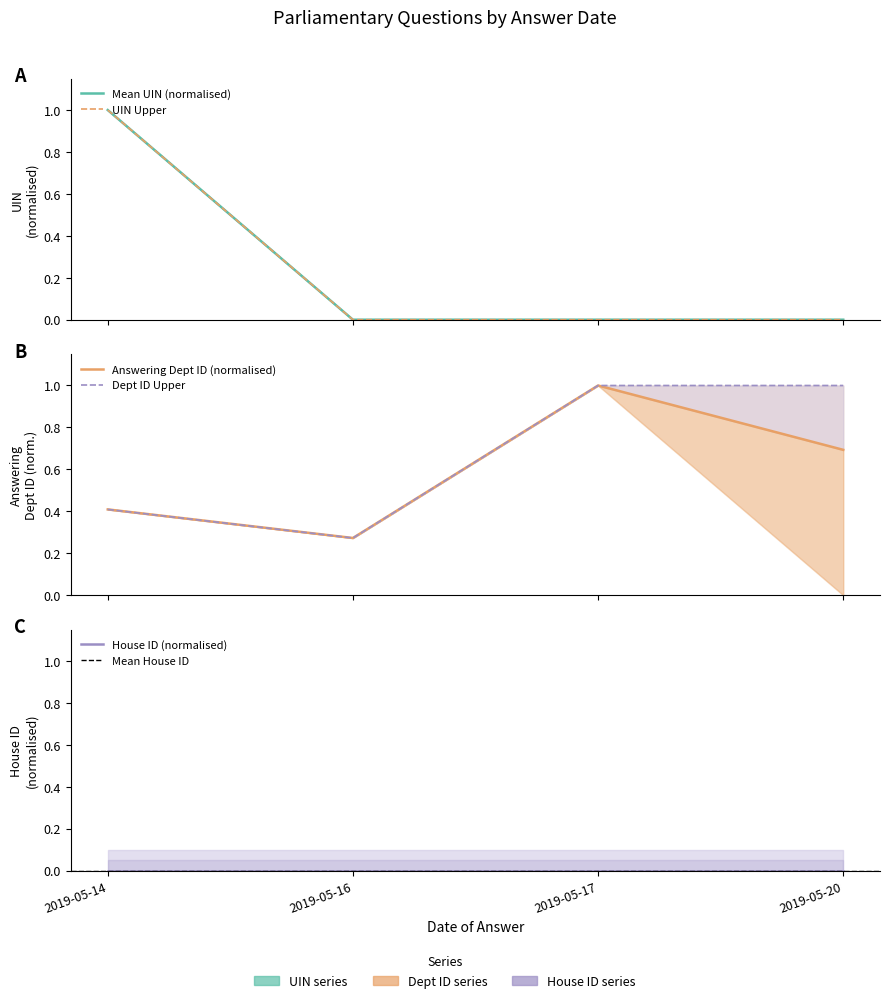

Is the value of Answering Dept ID at 2019-05-14 greater than the value of Mean UIN at 2019-05-16?

Yes